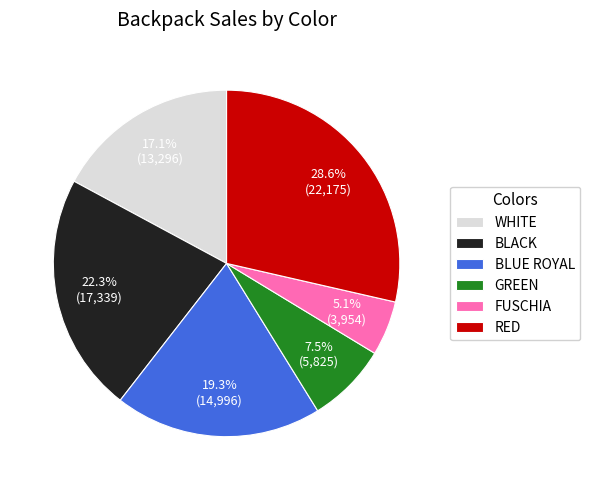

How many segments does this pie chart have?

6